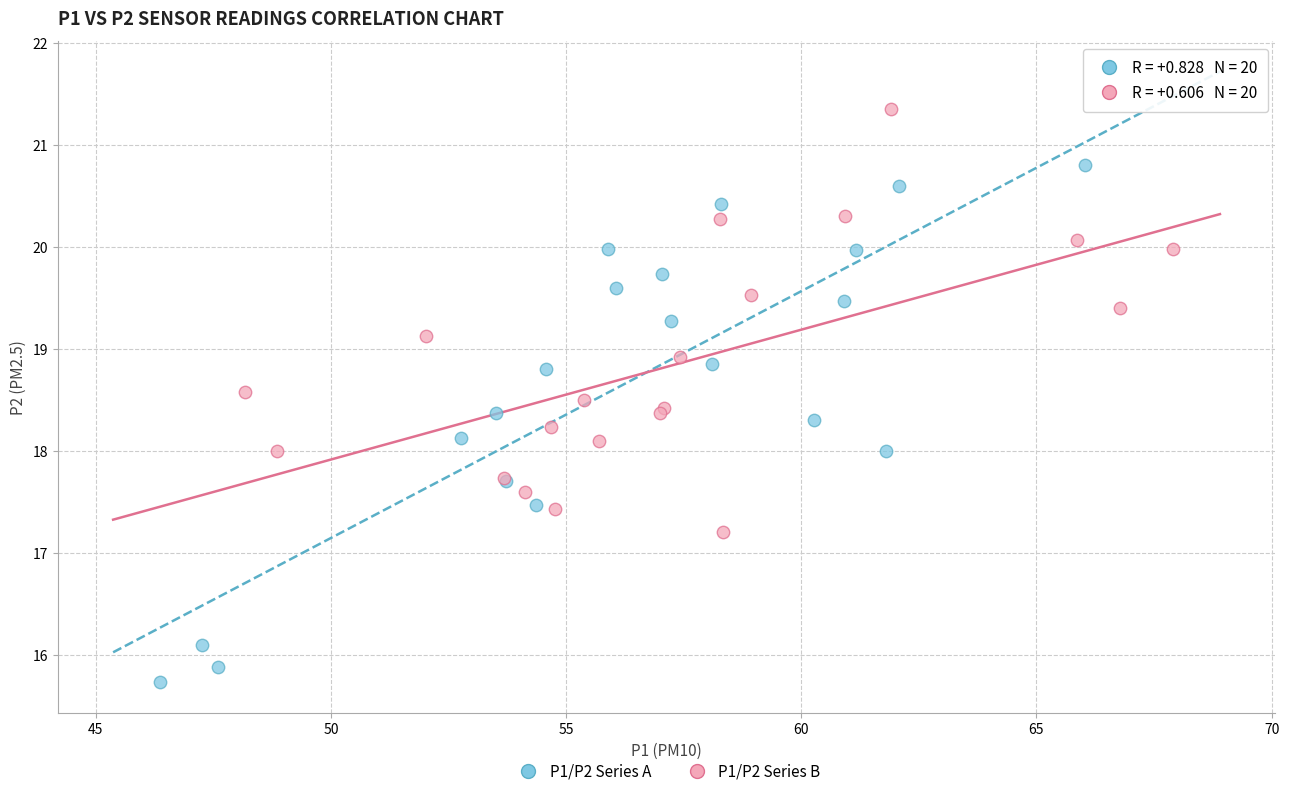

What are all the series names shown in the legend?

P1/P2 Series A, P1/P2 Series B